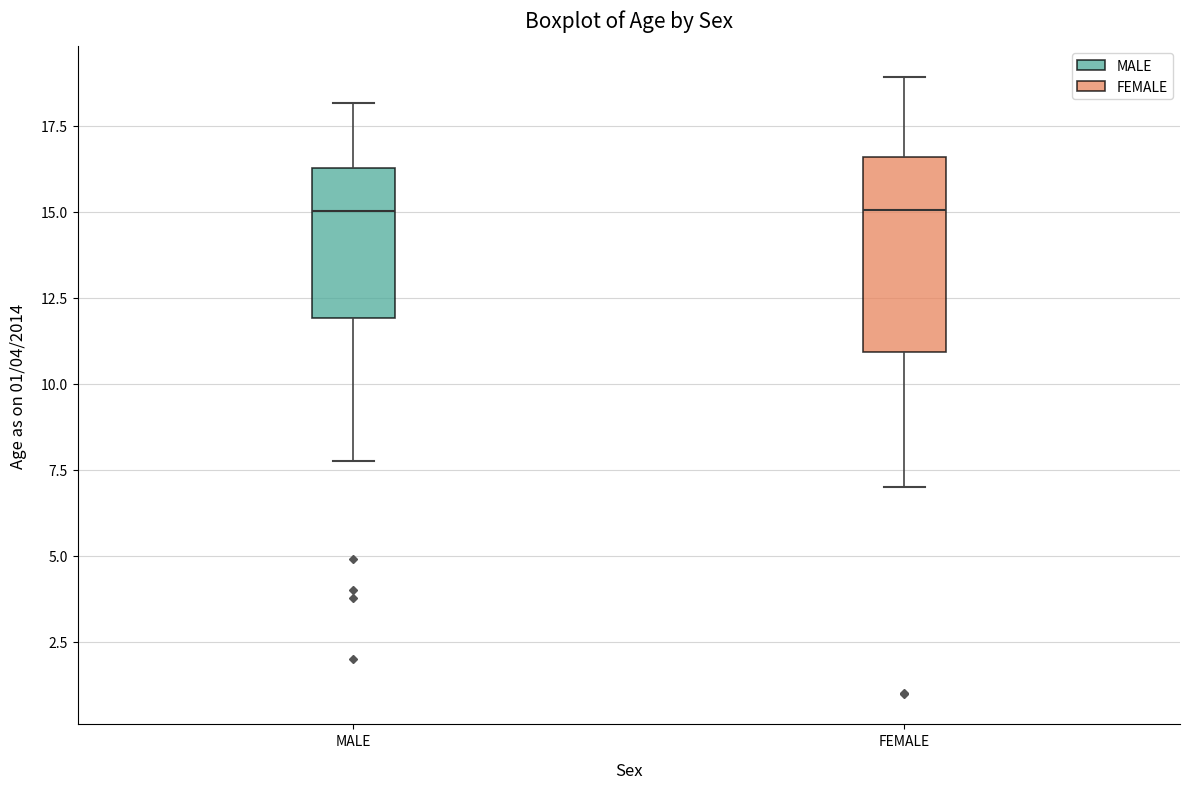

Comparing the boxes themselves (not the whiskers), which one is the tallest?

FEMALE